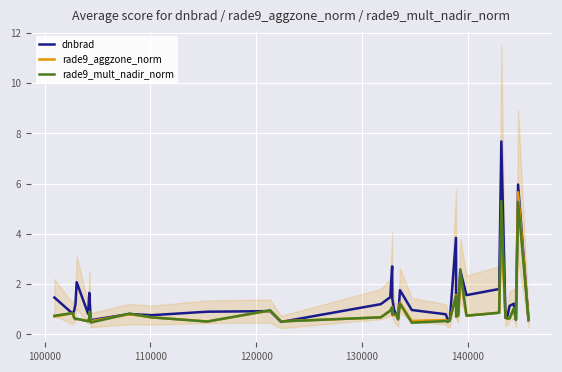

Reading left to right, list all the values displayed in this chart.

dnbrad: 1.5	0.8	0.9	1.2	2.1	0.8	1.6	1.6	0.6	0.8	0.8	0.9	0.9	0.5	1.2	1.5	2.7	1.4	1.0	0.8	0.6	1.8	1.0	0.8	0.6	0.5	3.8	1.3	0.9	2.5	1.6	1.8	7.7	0.7	0.7	1.1	1.2	0.6	6.0	0.6
rade9_aggzone_norm: 0.7	0.8	0.7	0.6	0.6	0.5	0.7	0.8	0.5	0.8	0.7	0.5	0.9	0.5	0.7	0.9	1.1	0.8	0.8	0.8	0.6	1.3	0.5	0.6	0.5	0.6	1.6	0.7	0.7	2.3	0.7	0.9	4.1	0.7	0.6	0.6	1.0	0.6	5.7	0.6
rade9_mult_nadir_norm: 0.7	0.8	0.7	0.6	0.6	0.5	0.7	0.9	0.5	0.8	0.7	0.5	1.0	0.5	0.7	0.9	1.1	0.8	0.8	0.8	0.6	1.2	0.5	0.5	0.5	0.6	1.5	0.7	0.8	2.6	0.7	0.9	5.3	0.7	0.6	0.6	1.0	0.6	5.3	0.6